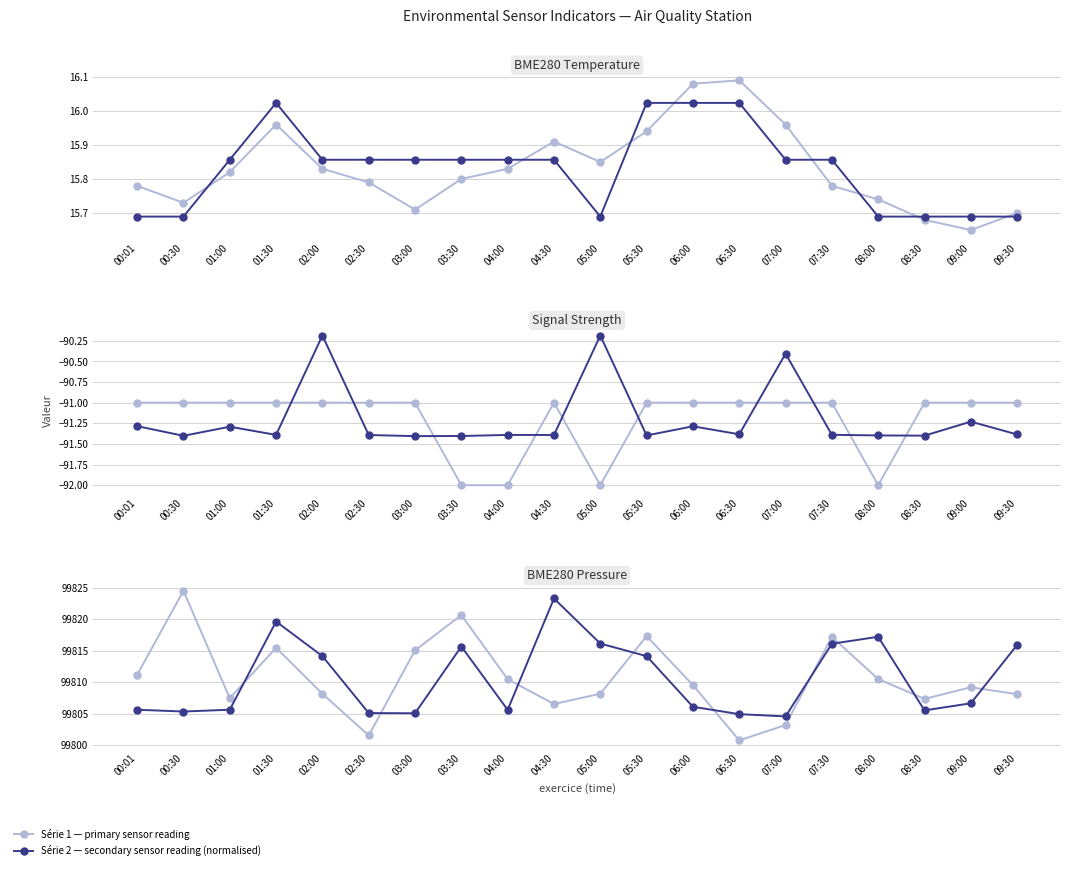

Count the number of data series in this chart.

6